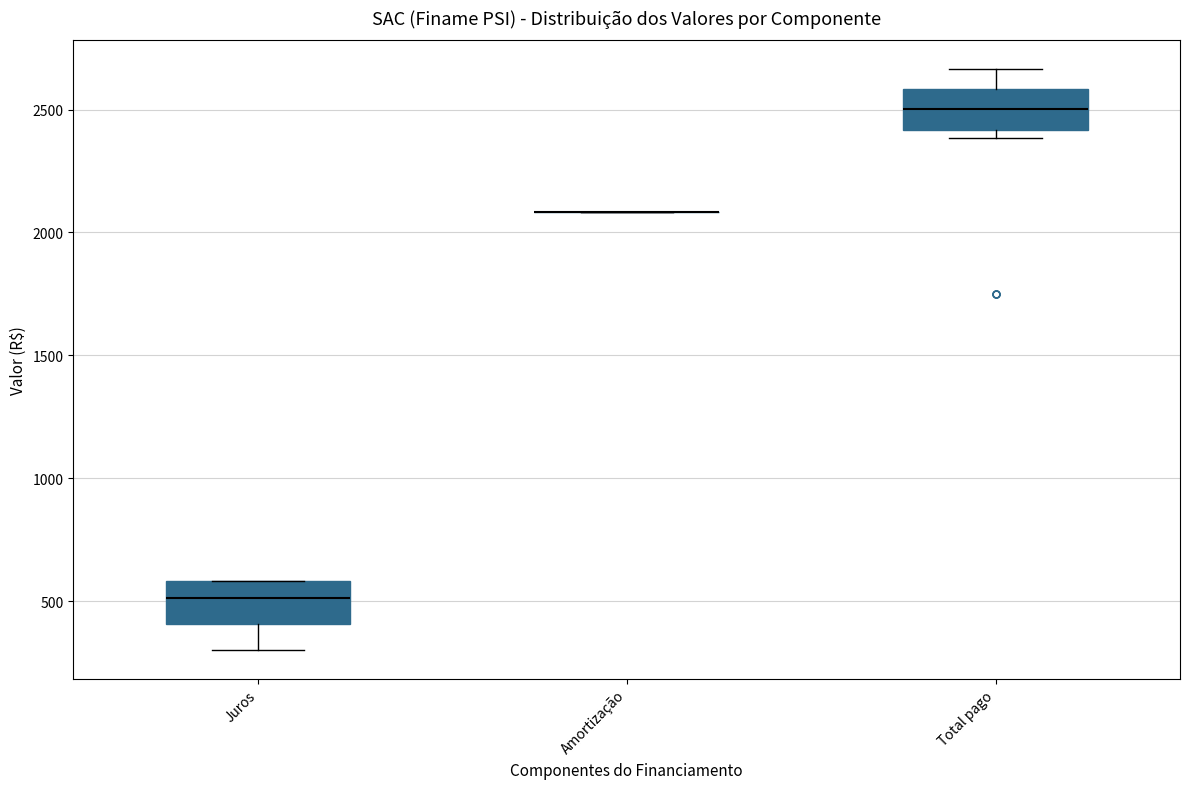

Reading left to right, read every box against the y-axis: the position of its median line, the range the box covers, and the ends of its whiskers. The values are not printed on the chart, so give them approximately, as read against the axis.

Juros: median 500, box 400 to 600, whiskers 300 to 600
Amortização: box collapsed to a line at 2100, whiskers 2100 to 2100
Total pago: median 2500, box 2400 to 2600, whiskers 2400 (just below the box's lower edge) to 2650